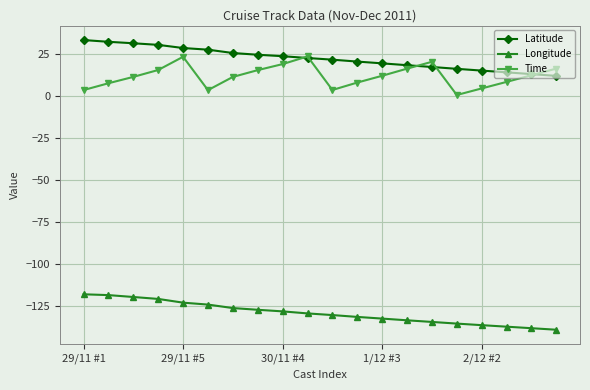

Rank the series by their maximum value, from lowest to highest.

Longitude, Time, Latitude